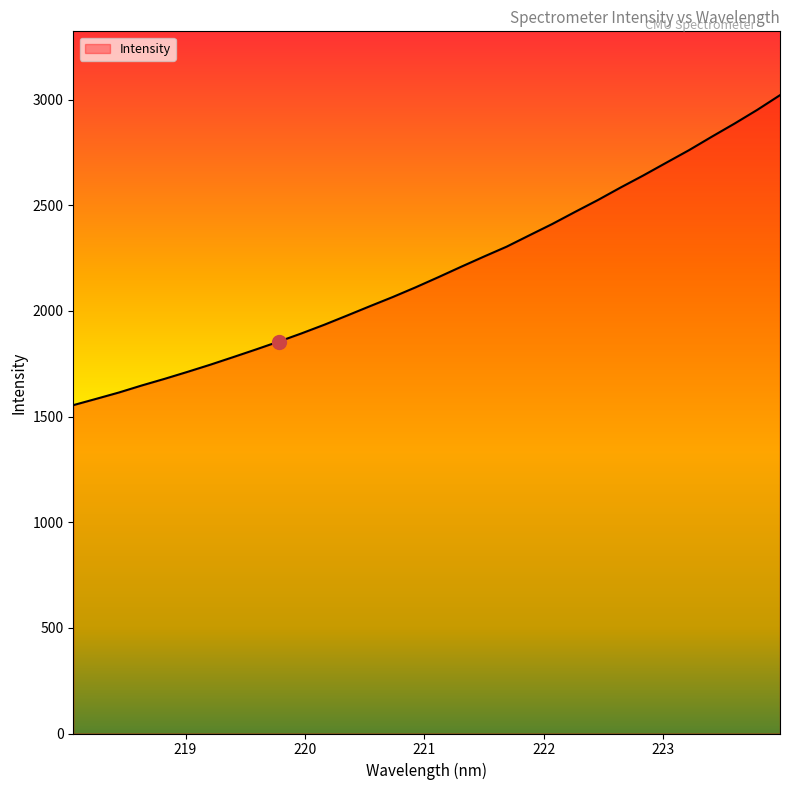

What is the difference between the maximum and minimum values?

1467.1